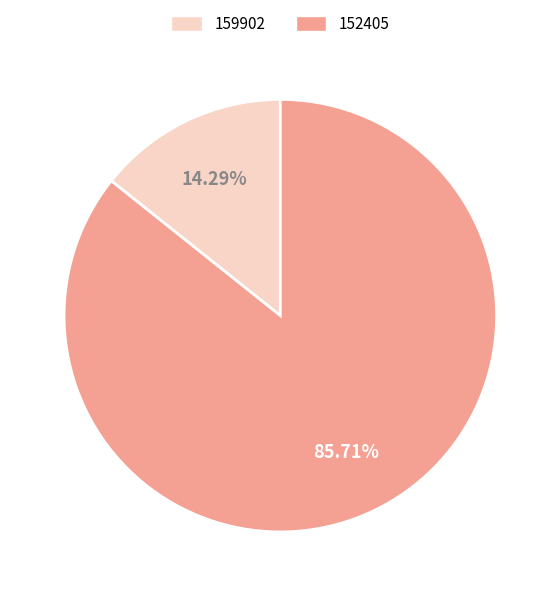

To the nearest percent, what percentage of the pie is 159902?

14%